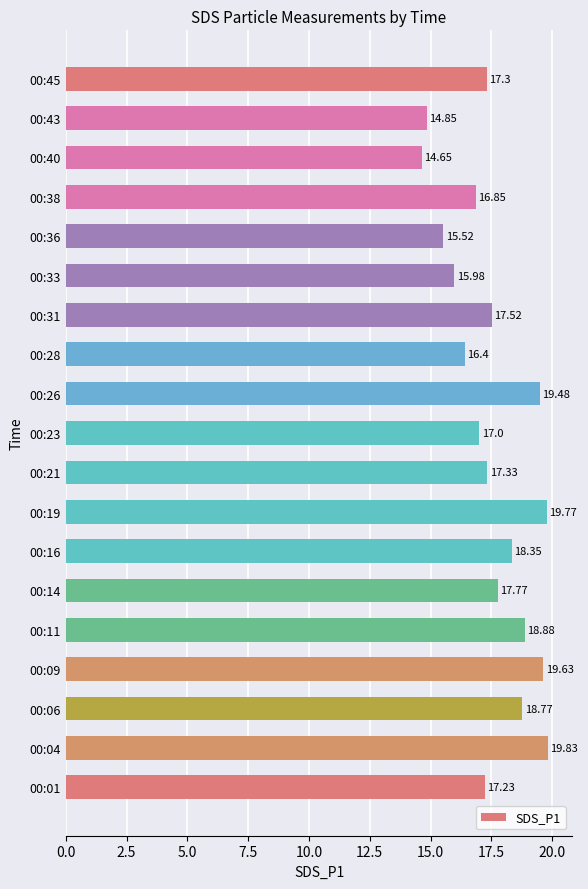

Between 00:01 and 00:16, which is larger?

00:16